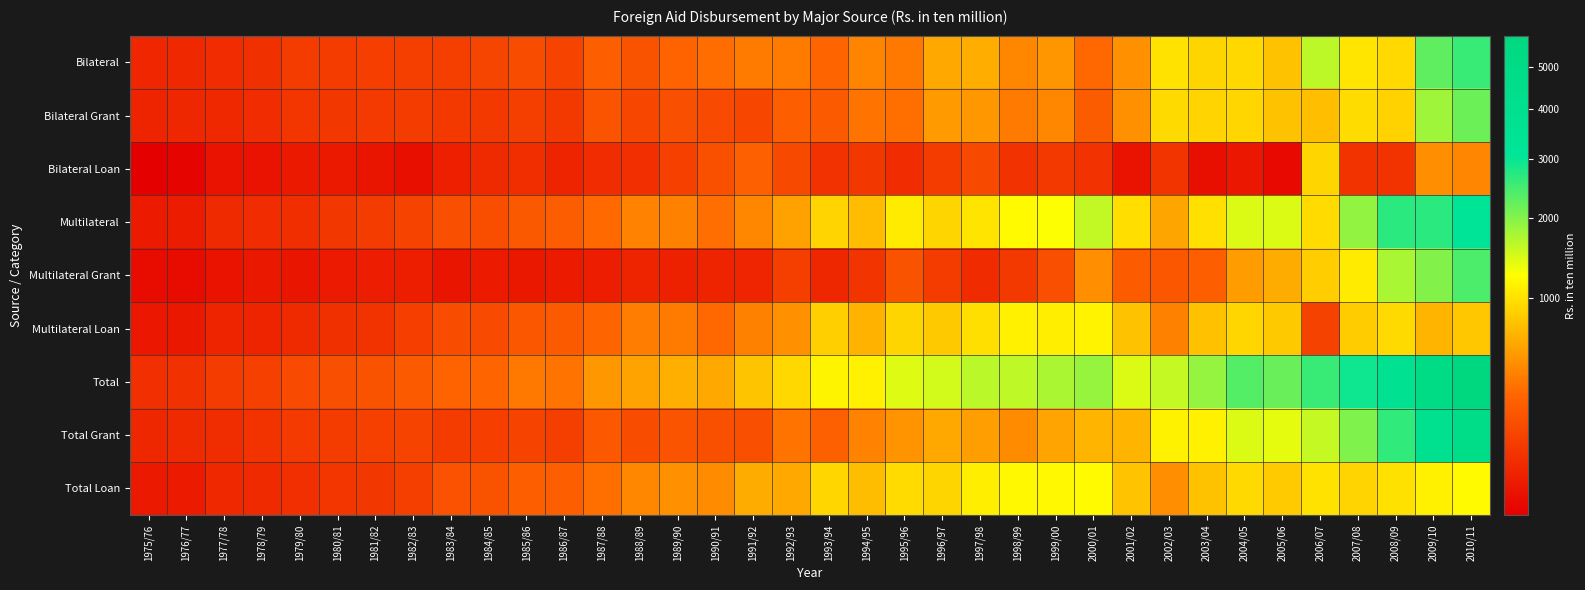

List the series in order of their peak value, highest first.

Total, Total Grant, Multilateral, Bilateral, Multilateral Grant, Bilateral Grant, Total Loan, Multilateral Loan, Bilateral Loan